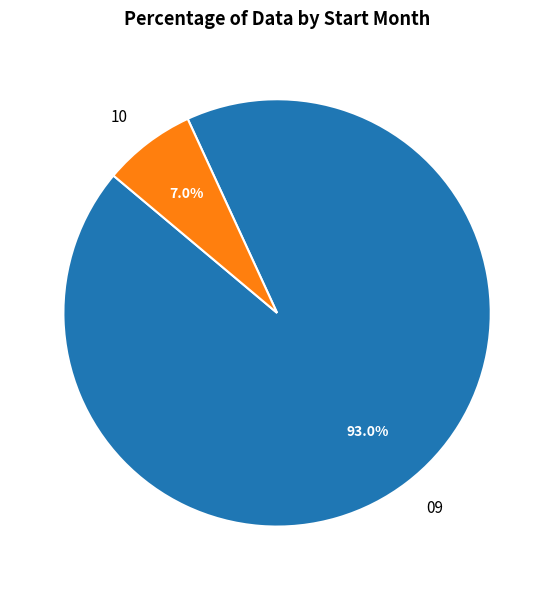

Rank the categories by value from highest to lowest.

09, 10